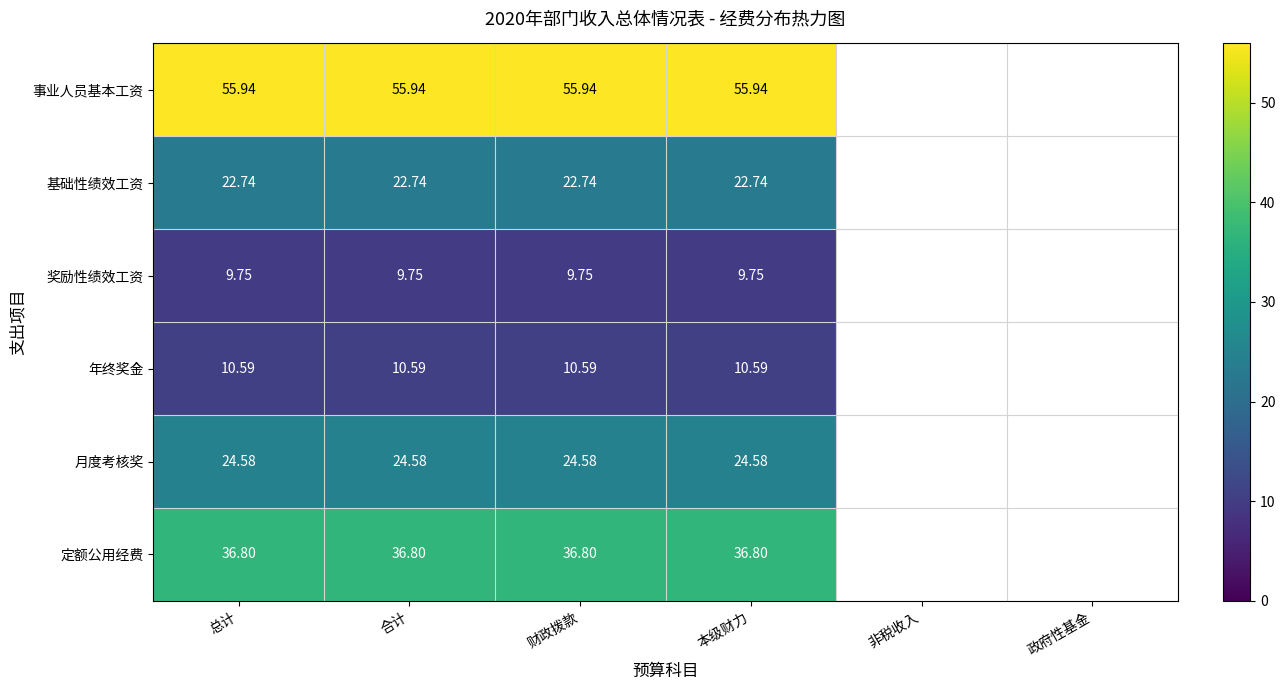

The 年终奖金 series shows 10.6 at 本级财力. True or false?

True